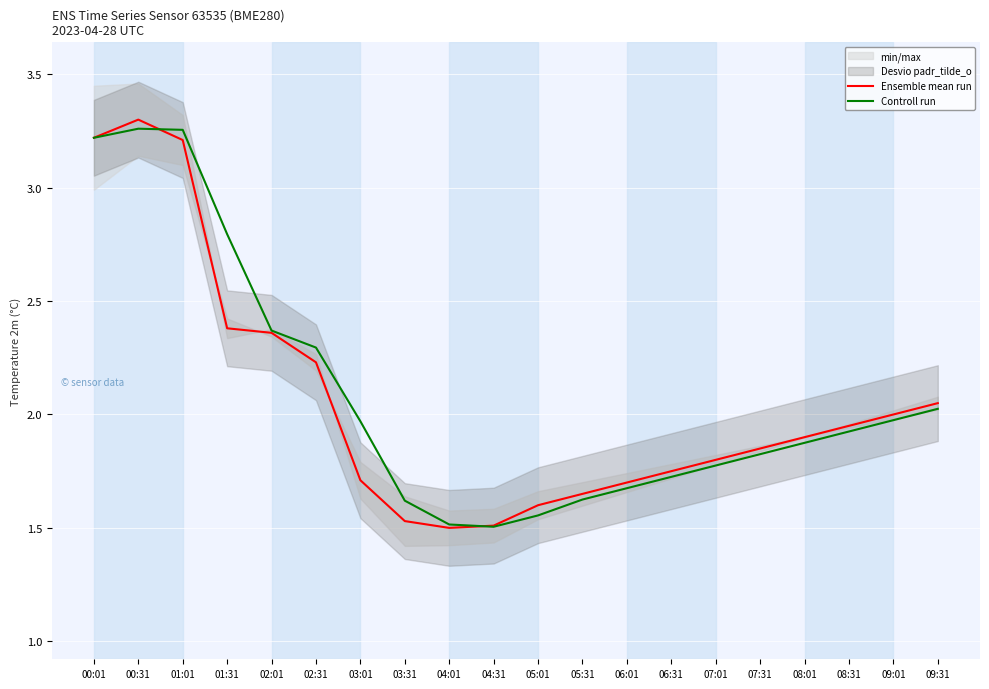

True or false: Controll run has a value of 4.3 at 00:01.

False